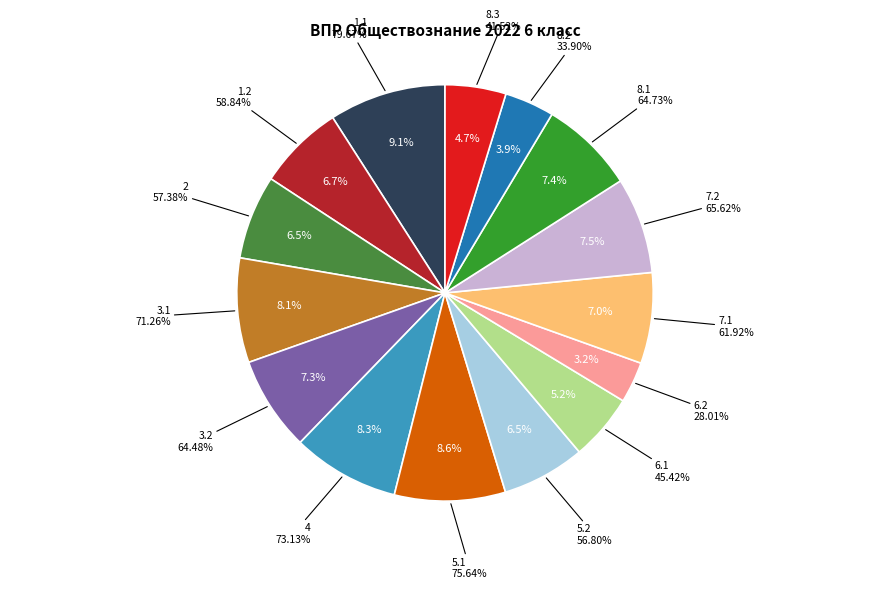

What portion of the pie excludes 8.2?

96.1%